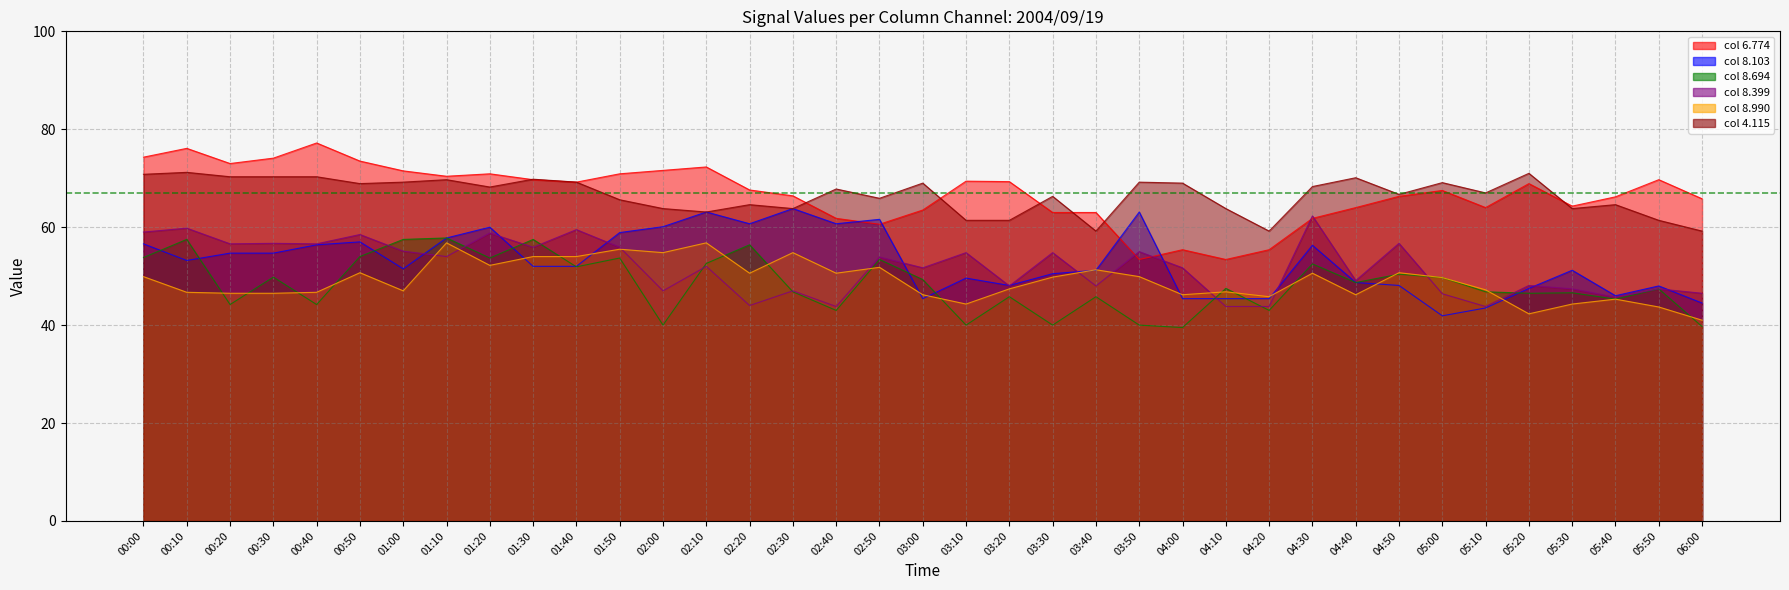

What is the spread (max minus min) of values at 02:30?

19.6